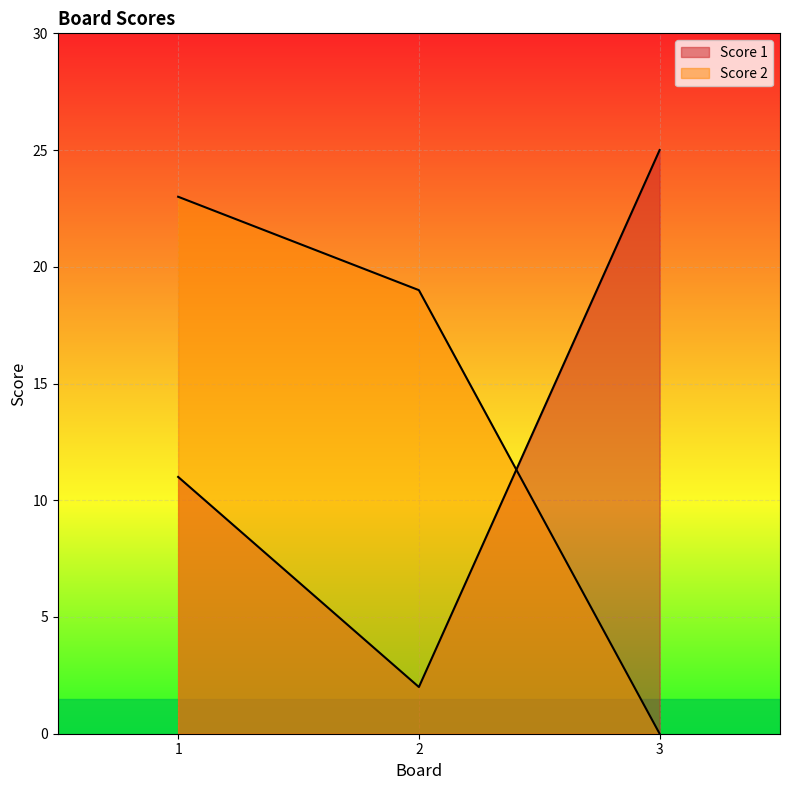

At 2, list the series in order from largest to smallest.

Score 2, Score 1